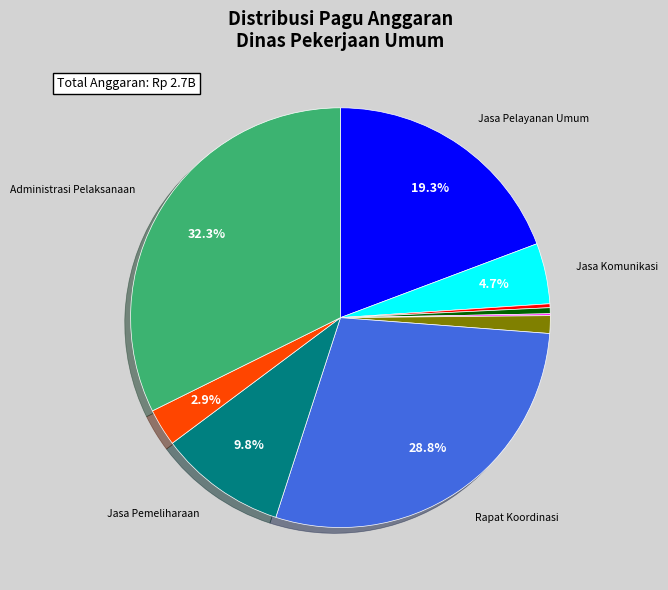

Does any single category account for the majority?

No